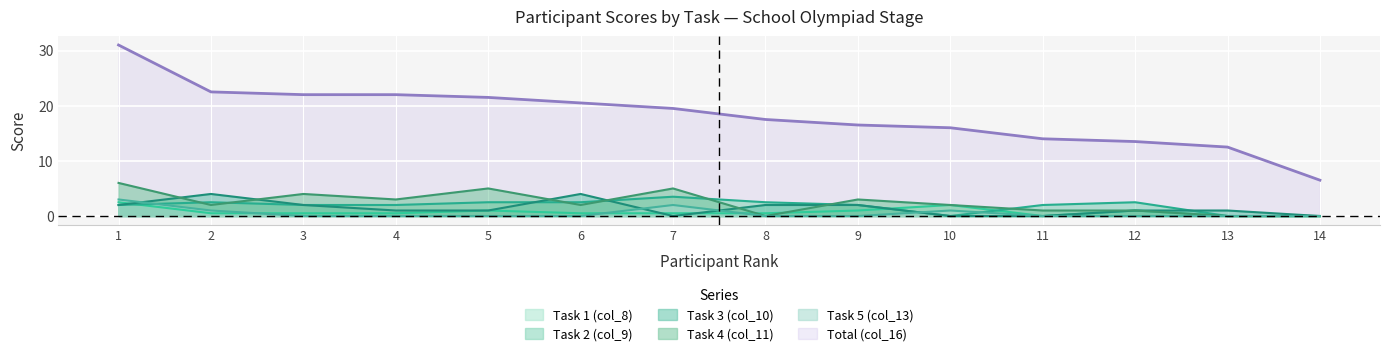

The Task 2 (col_9) series shows 2.0 at 1. True or false?

True